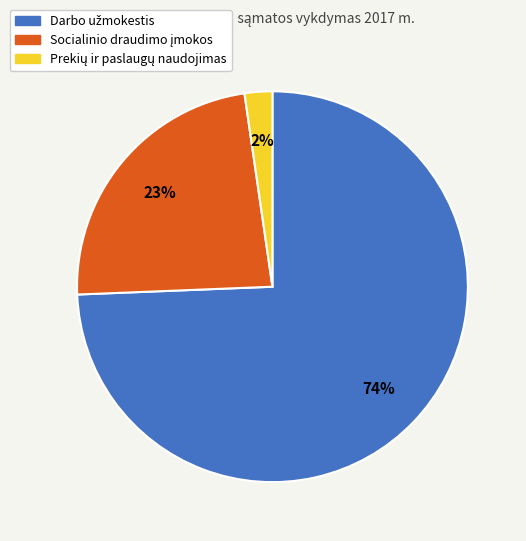

To the nearest percent, what is the average slice percentage?

33%